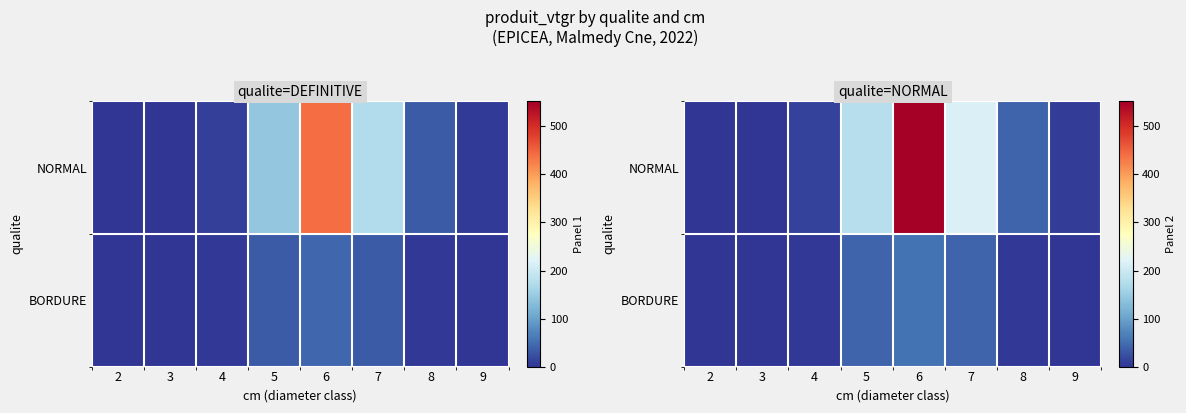

How many values in the BORDURE series are below 3?

4